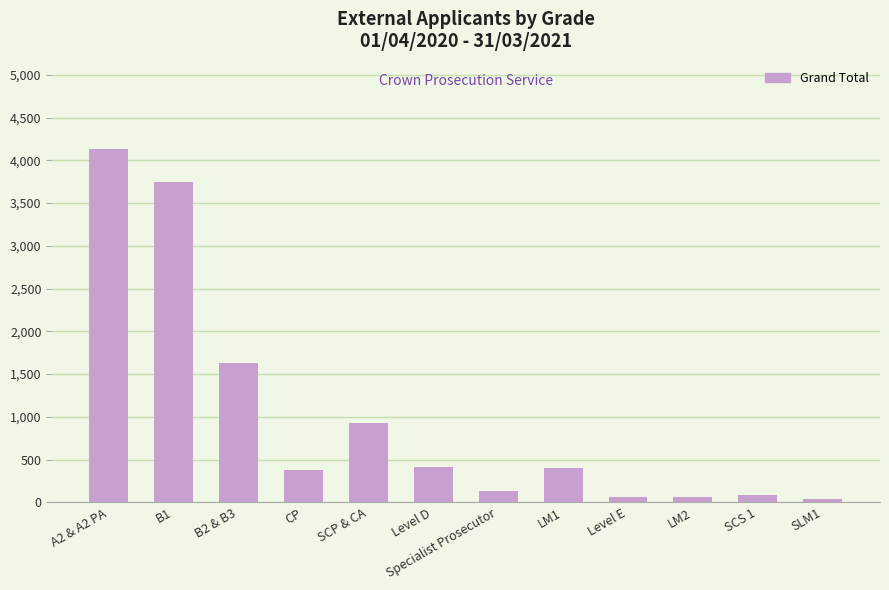

What is the greatest value displayed?

4131